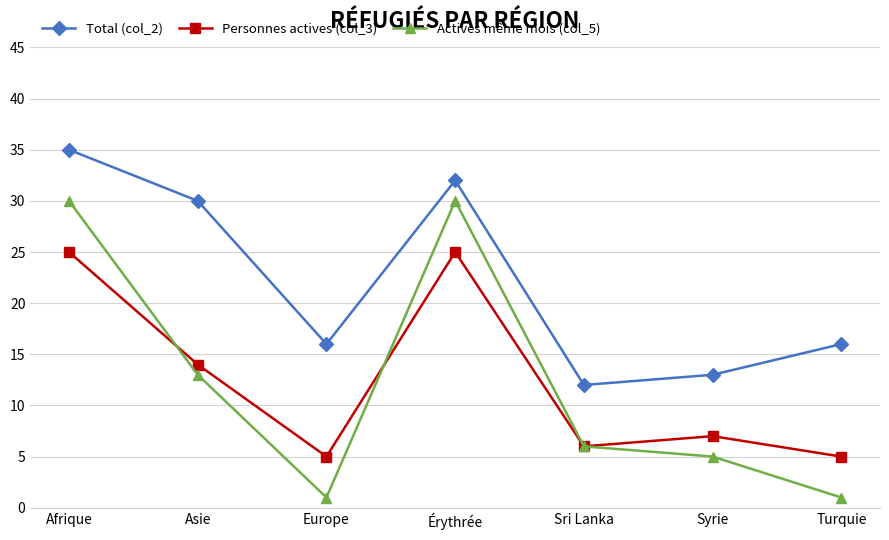

The value of Actives même mois (col_5) at Europe is 1. True or false?

True